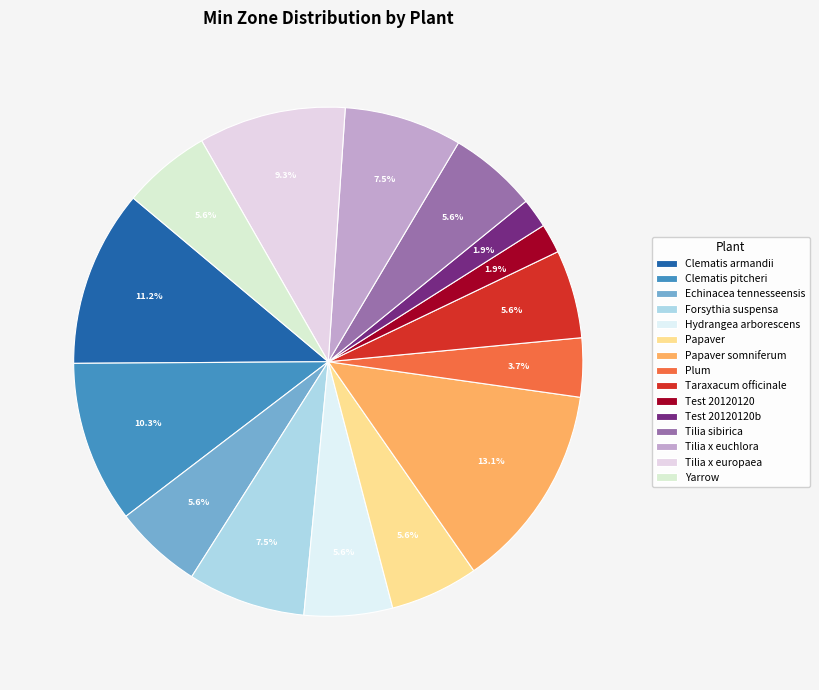

To the nearest percent, what portion does Yarrow represent?

6%